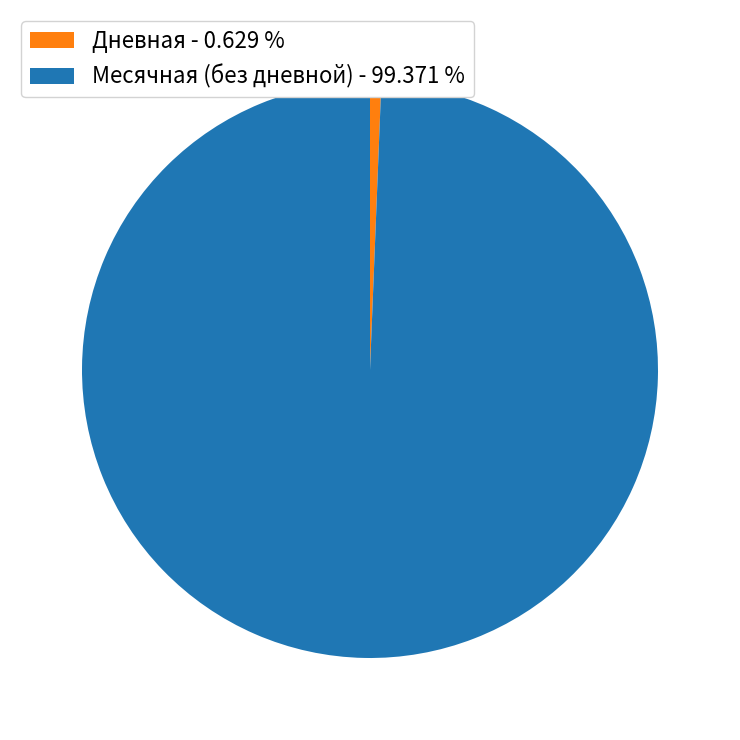

Which category has the biggest portion of the pie?

Месячная (без дневной) - 99.371 %